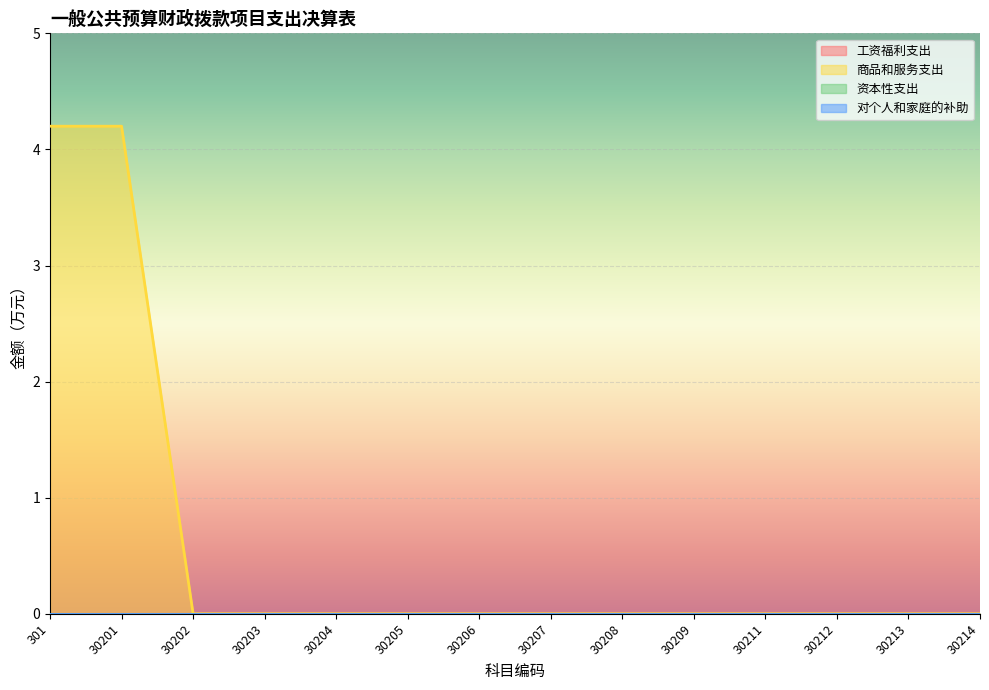

Does the chart display data point markers on the line(s)?

No